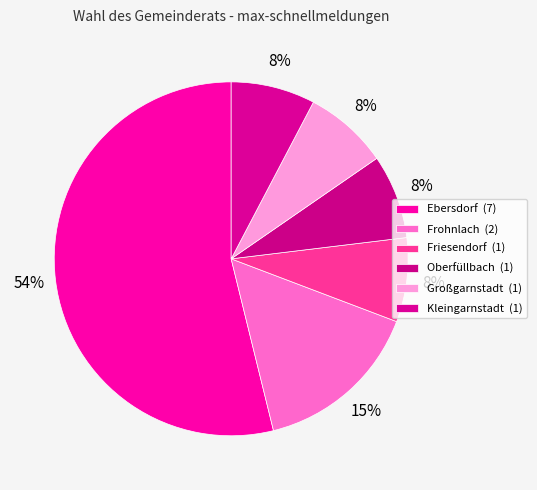

Is it true that Kleingarnstadt is 8% of the pie?

True